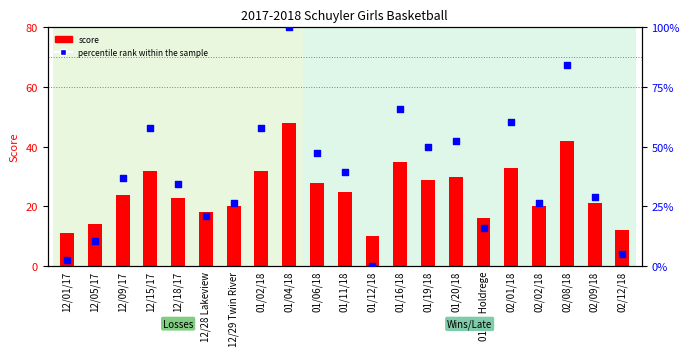

Is the value of percentile rank within the sample at 01/12/18 greater than the value of score at 02/01/18?

No